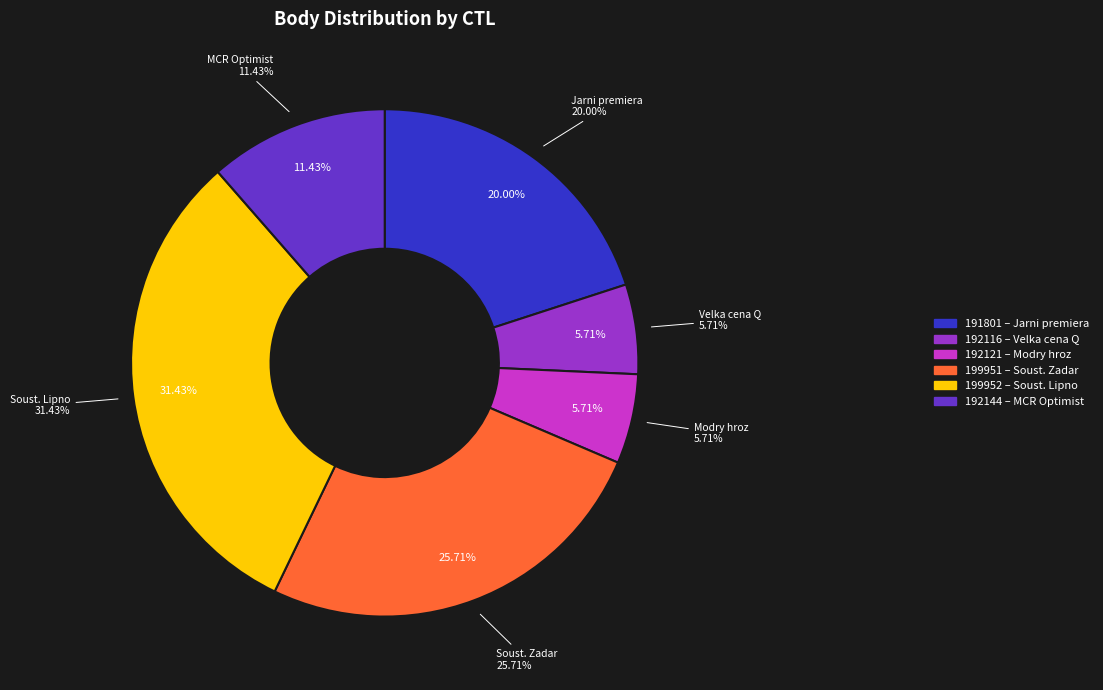

Combined, what portion of the pie is 192121 and 192144?

17.1%